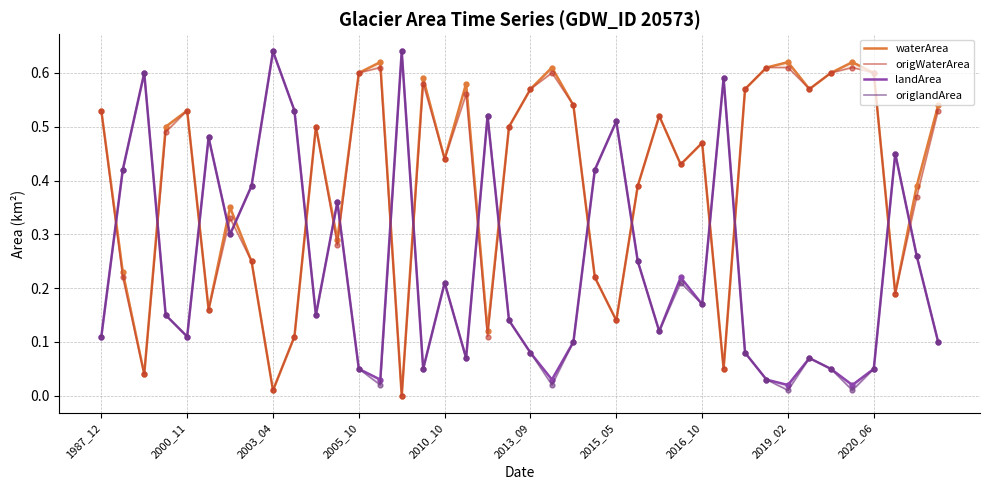

How many lines are shown in the chart?

4